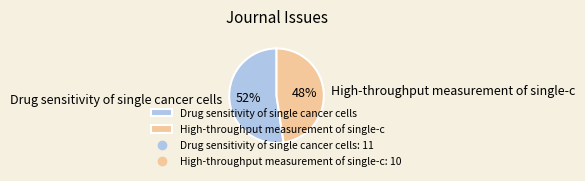

Which category accounts for the majority?

Drug sensitivity of single cancer cells